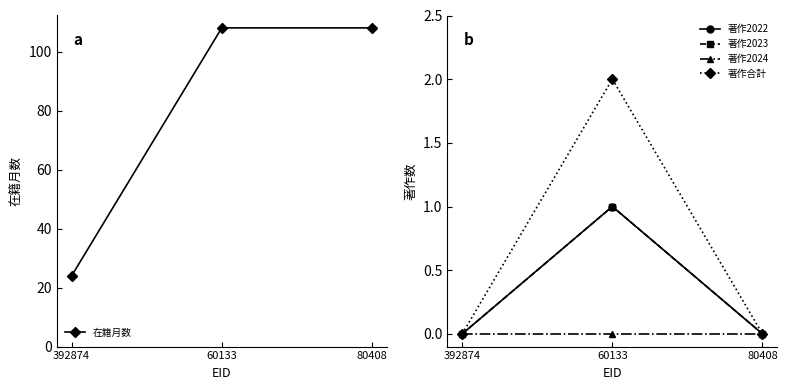

At 80408, list the series in order from smallest to largest.

著作2022, 著作2023, 著作2024, 著作合計, 在籍月数